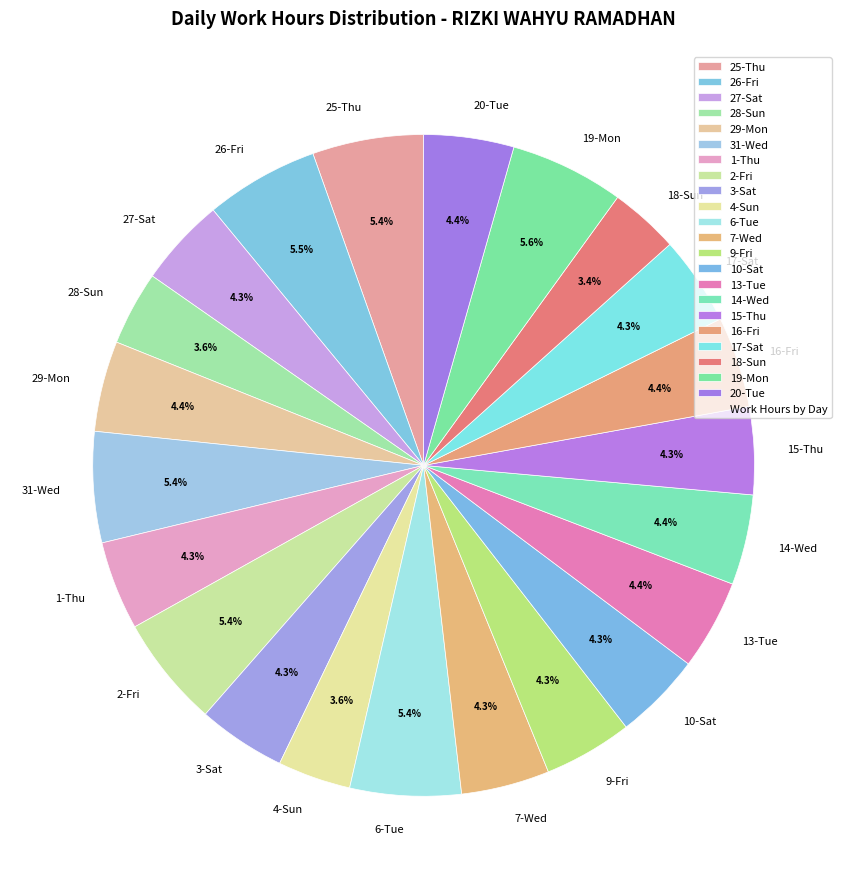

Does 14-Wed account for over 50% of the chart?

No